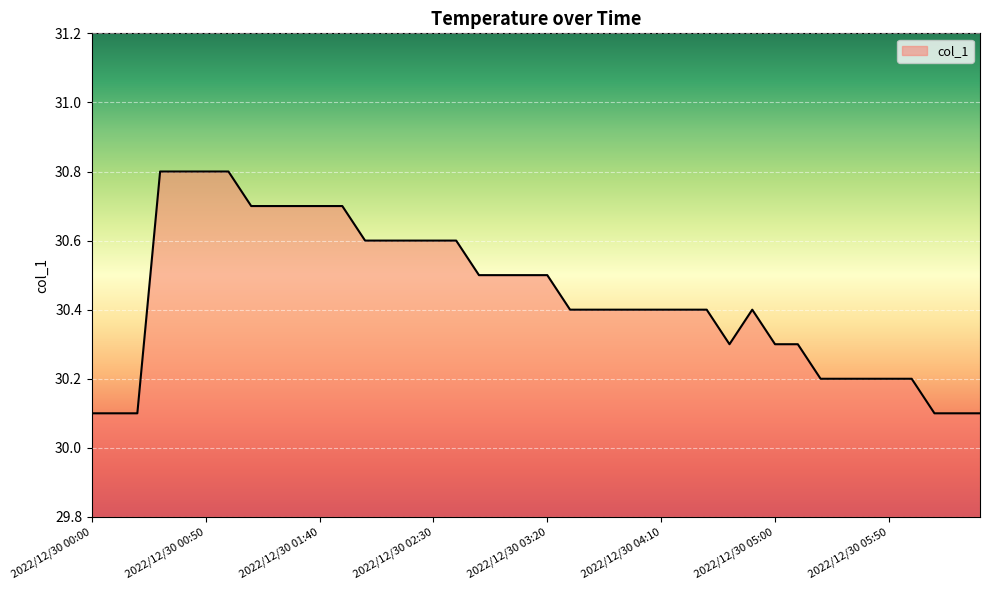

What is the minimum value shown in the chart?

30.1